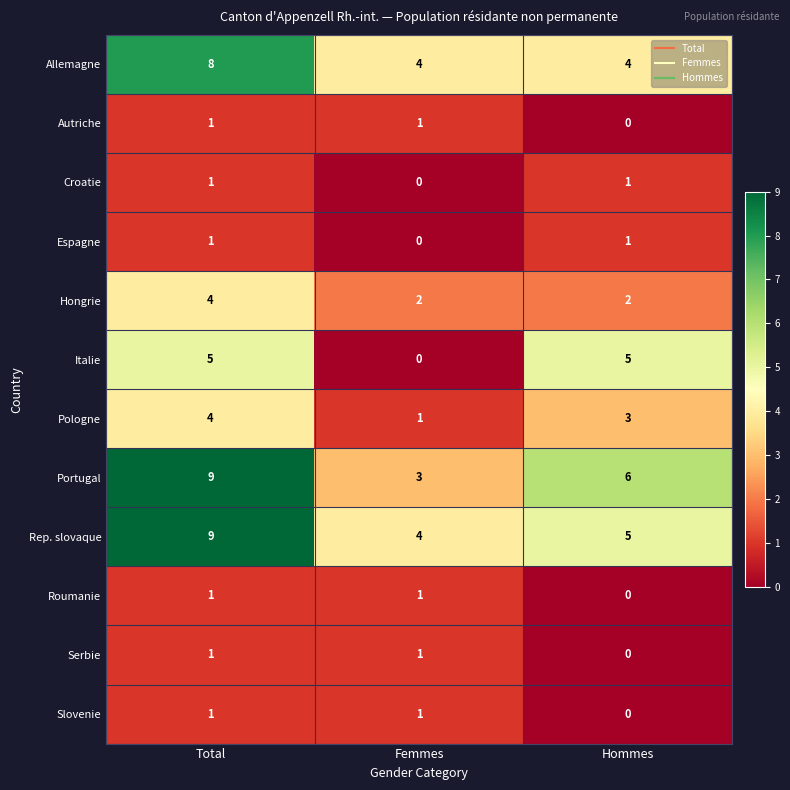

What is the difference between the highest and lowest values at Total?

8